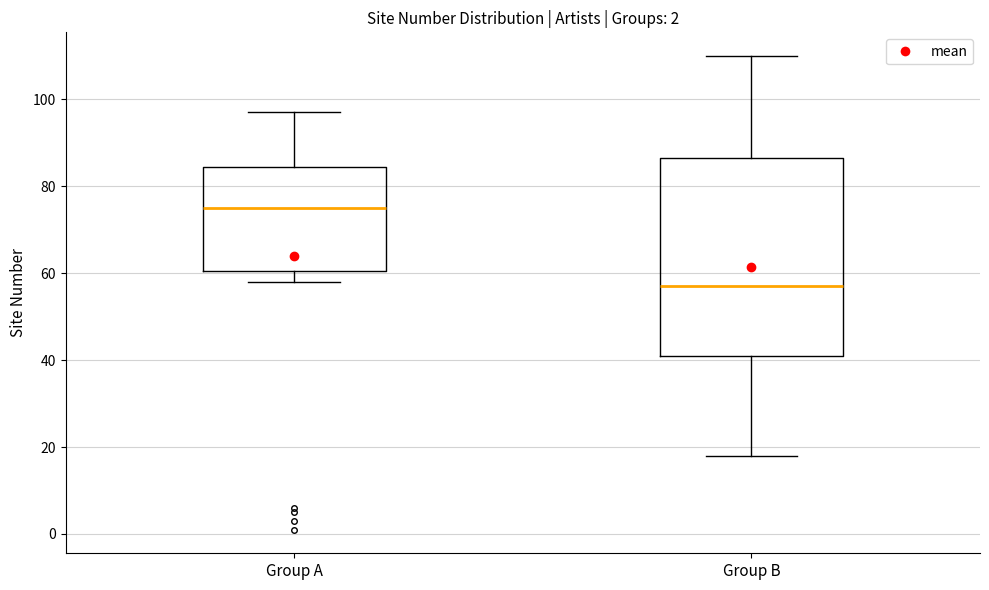

Reading left to right, read every box against the y-axis: the position of its median line, the range the box covers, and the ends of its whiskers. The values are not printed on the chart, so give them approximately, as read against the axis.

Group A: median 76, box 60 to 84, whiskers 58 to 98
Group B: median 58, box 42 to 86, whiskers 18 to 110